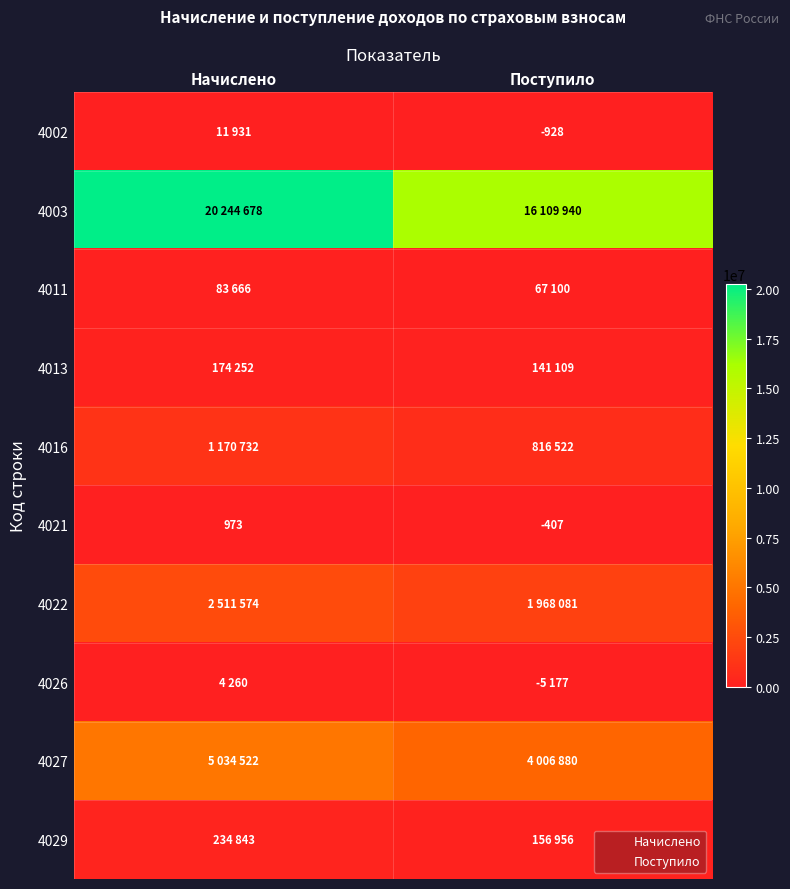

What is the maximum value for 4002?

11931